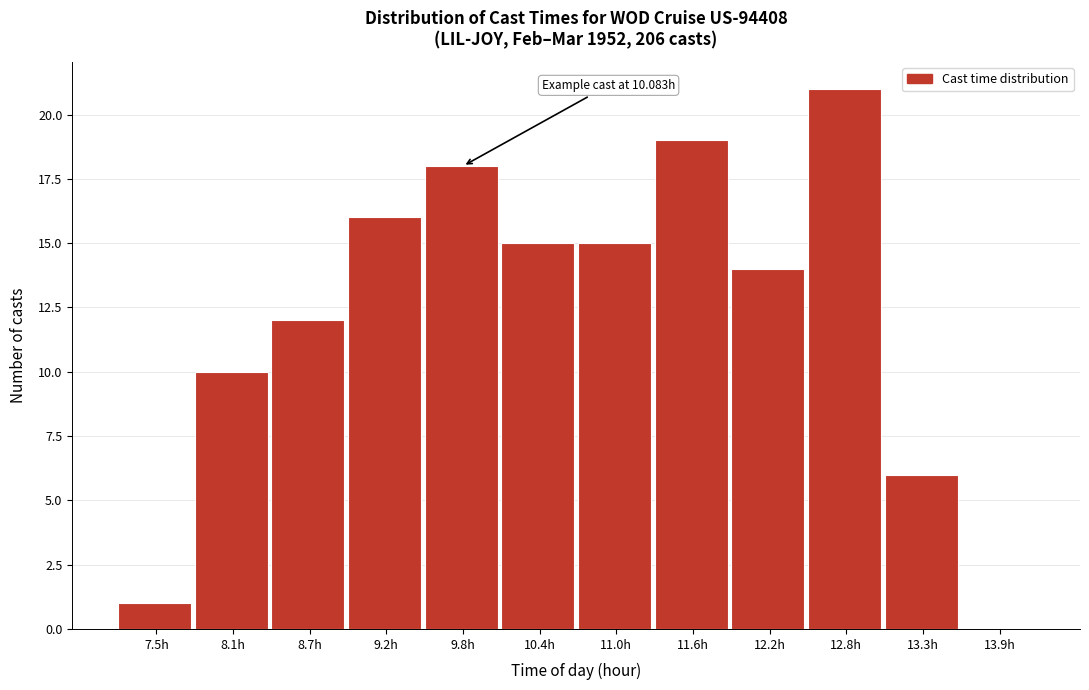

Reading left to right, extract all data points from this chart.

7.5h=1	8.1h=10	8.7h=12	9.2h=16	9.8h=18	10.4h=15	11.0h=15	11.6h=19	12.2h=14	12.8h=21	13.3h=6	13.9h=0